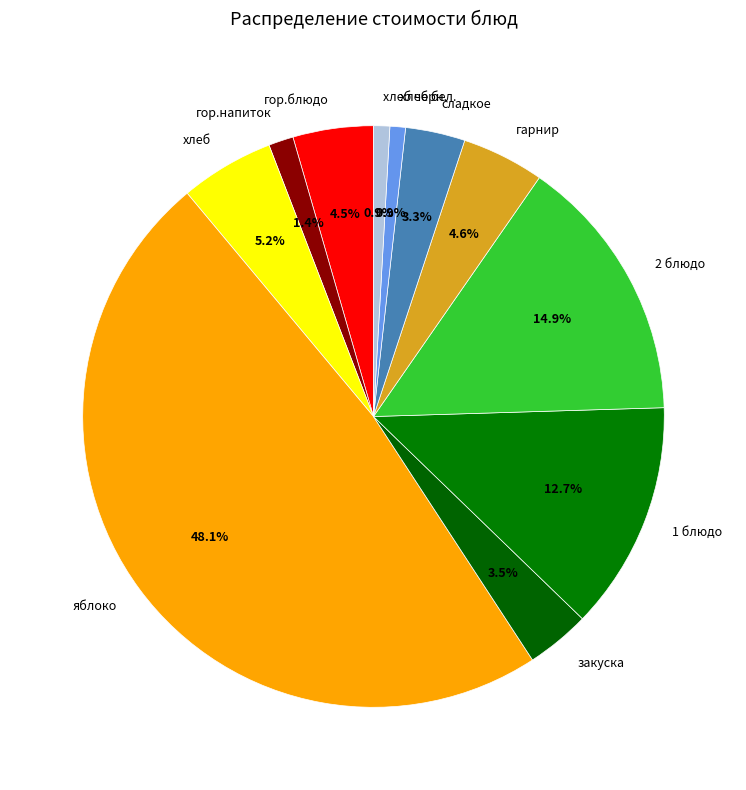

What is the largest slice in the pie chart?

яблоко